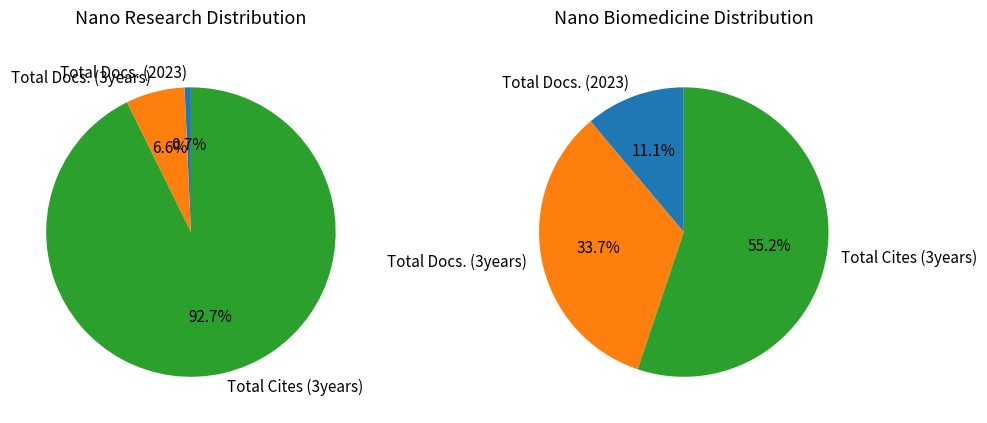

To the nearest percent, what is the difference between the largest and smallest slice percentages?

92%